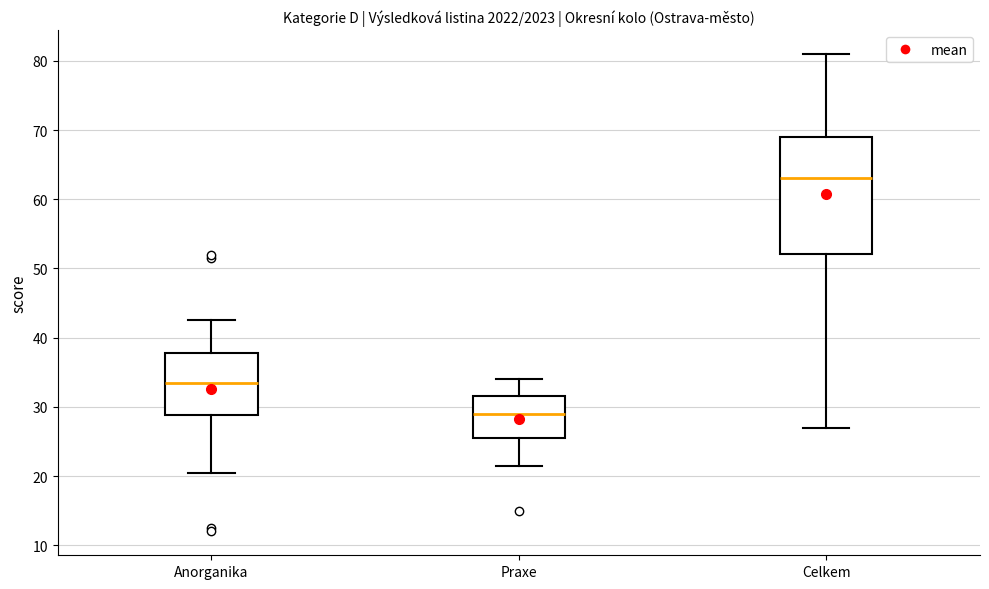

Where does the median line of the box for Anorganika sit on the y-axis? The values are not printed on the chart, so give them approximately, as read against the axis.

34